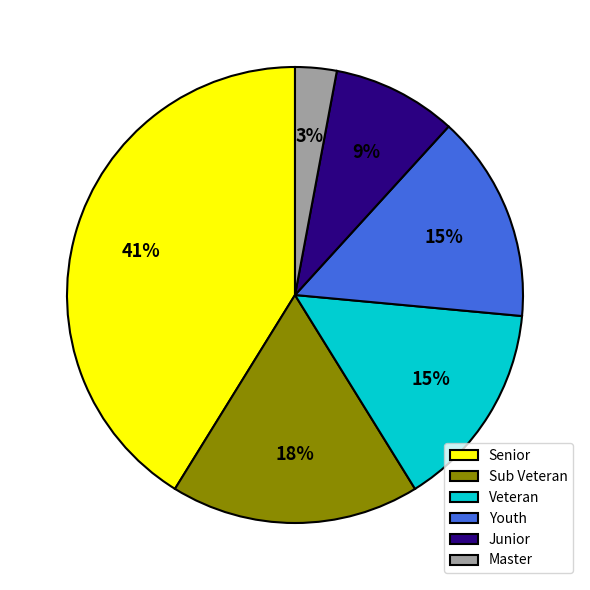

What is the largest slice in the pie chart?

Senior